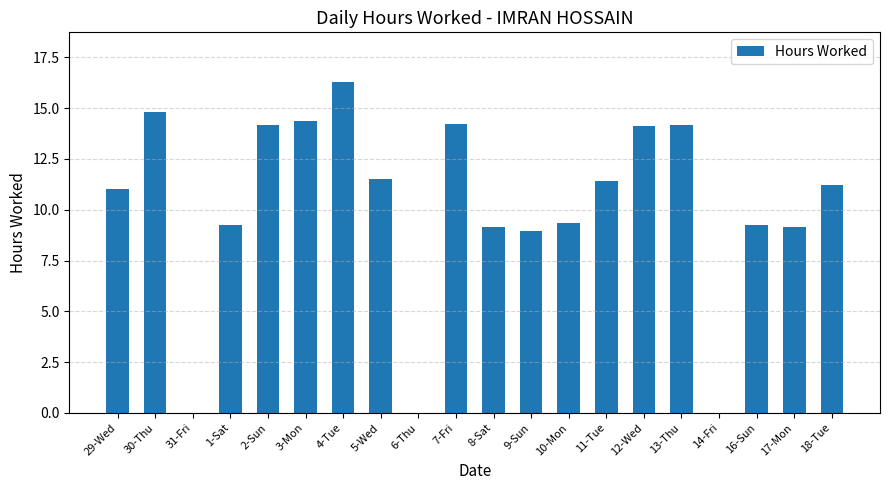

What is the greatest value displayed?

16.3